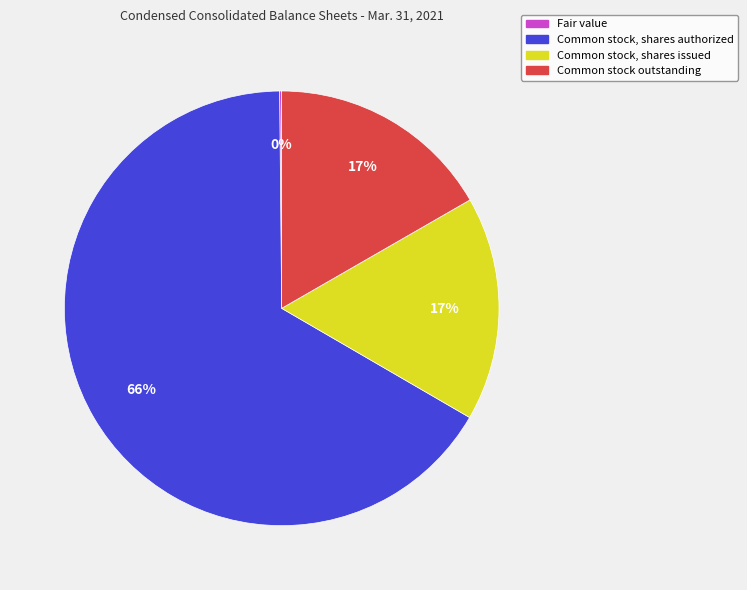

What is the majority slice?

Common stock, shares authorized